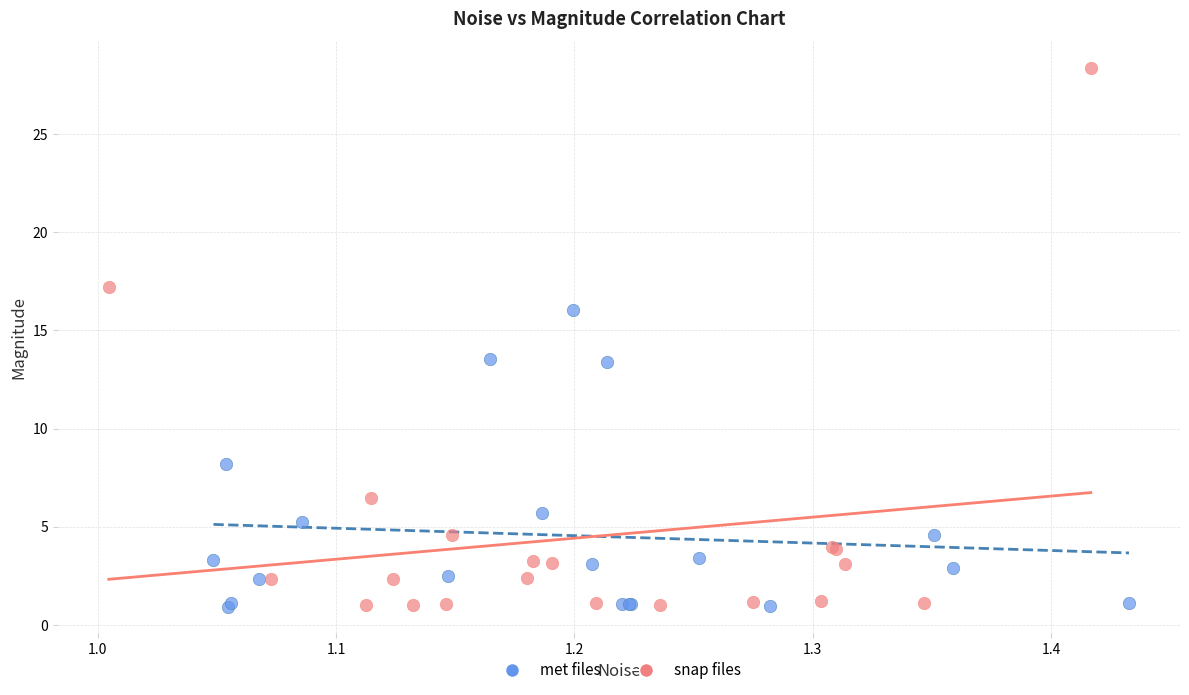

What are all the series names shown in the legend?

met files, snap files